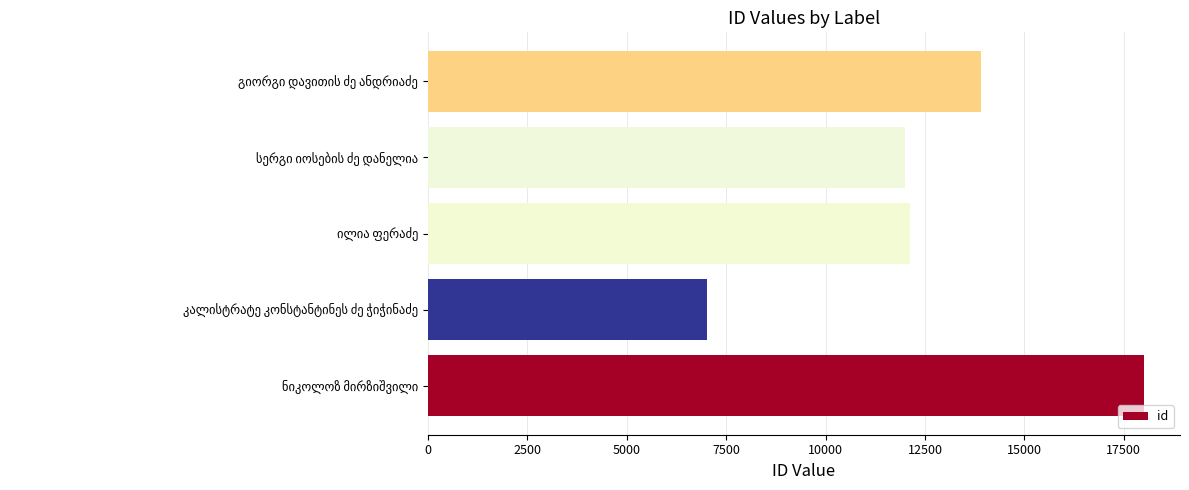

What is the sum of all values?

63038